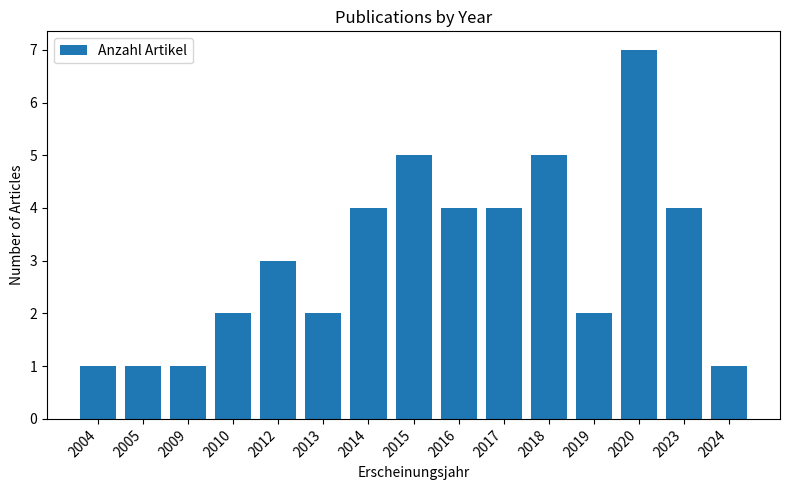

Read the value at 2023.

4